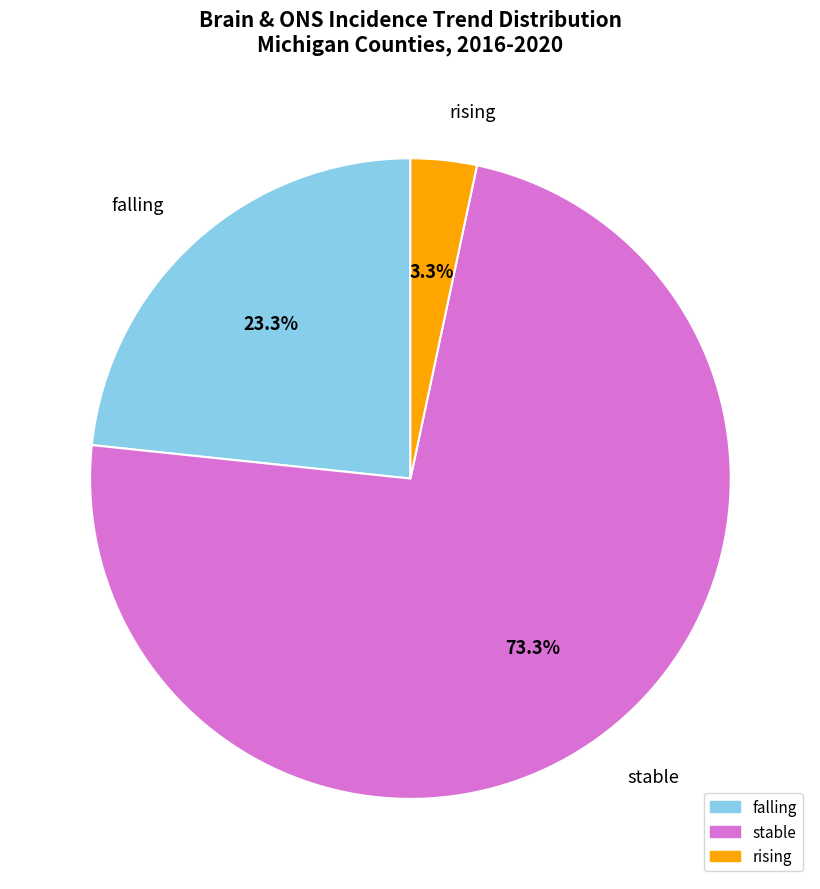

To the nearest percent, what is the difference between the largest and smallest slice percentages?

70%